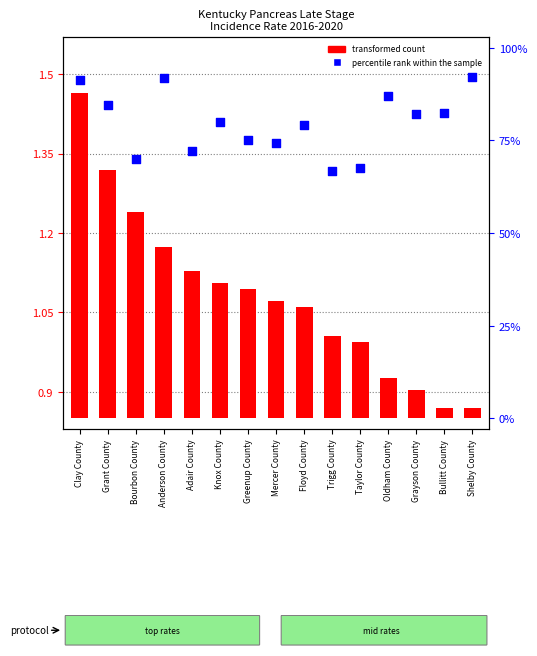

At which category is the sum across all series the highest?

Clay County